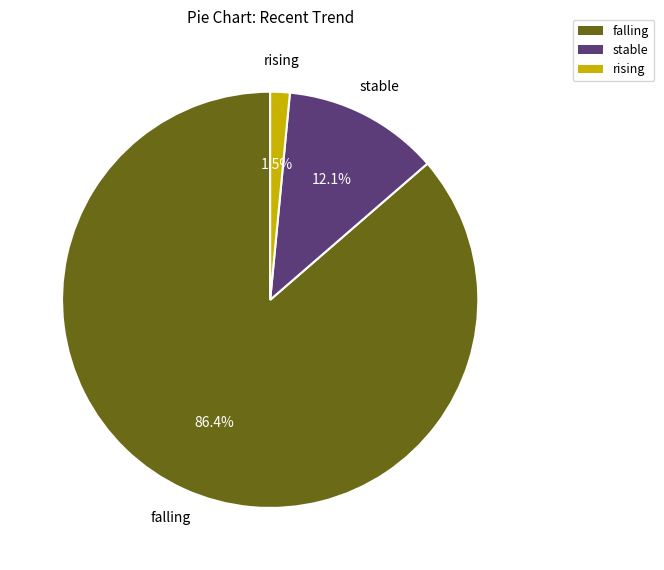

Between falling and rising, which is larger?

falling